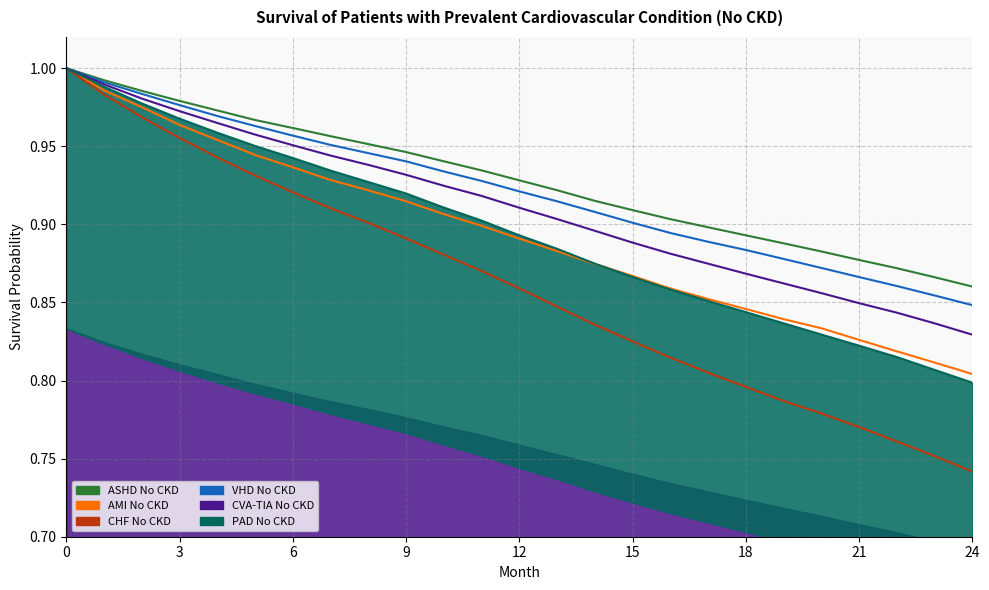

True or false: ASHD No CKD and VHD No CKD intersect in this chart.

False